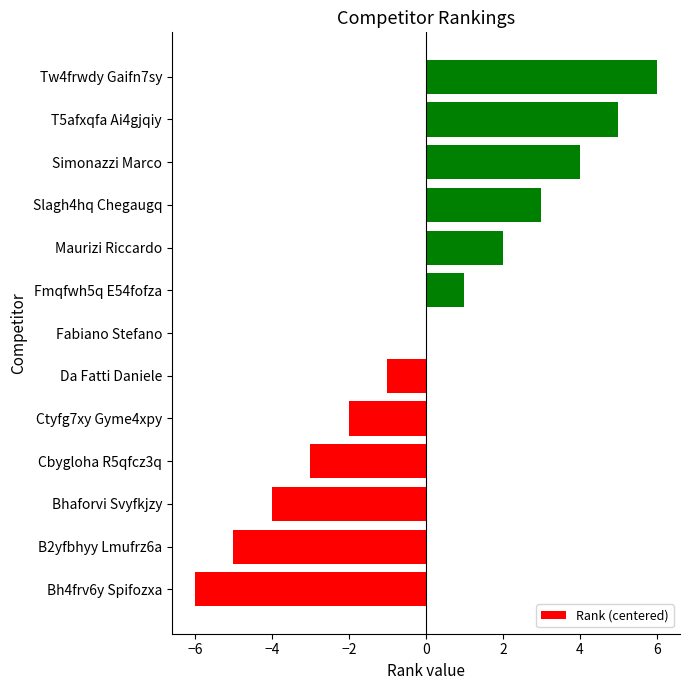

What is the sum of the values at Simonazzi Marco and Da Fatti Daniele?

3